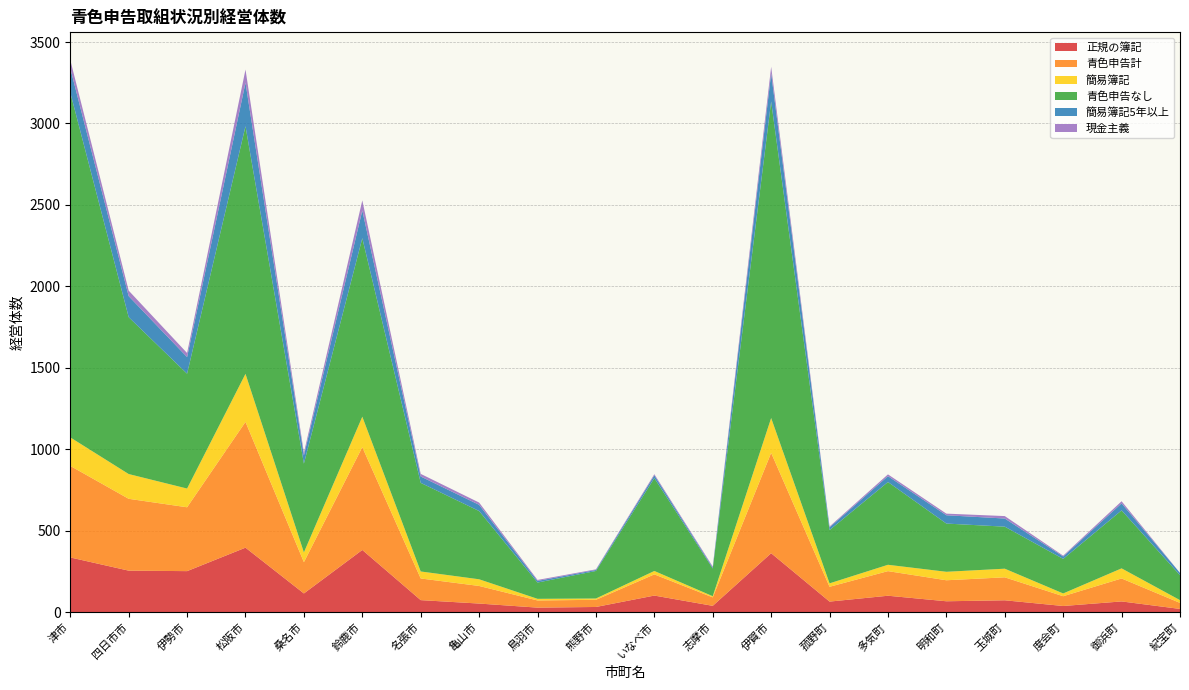

Reading left to right, transcribe all the data shown in this chart.

正規の簿記: 336	255	252	396	115	382	74	53	28	32	102	39	362	65	101	67	73	38	66	20
青色申告計: 562	441	392	772	192	631	133	108	44	44	130	52	616	91	151	129	141	60	141	37
簡易簿記: 175	152	115	295	60	187	43	41	10	8	21	7	214	21	39	52	53	17	62	17
青色申告なし: 2117	963	705	1520	545	1096	544	419	100	169	570	170	1943	327	508	296	258	212	356	153
簡易簿記5年以上: 149	129	102	267	50	170	39	38	10	6	17	6	173	17	36	51	50	15	43	14
現金主義: 51	34	25	81	17	62	16	14	6	4	7	6	40	5	11	10	15	5	13	0